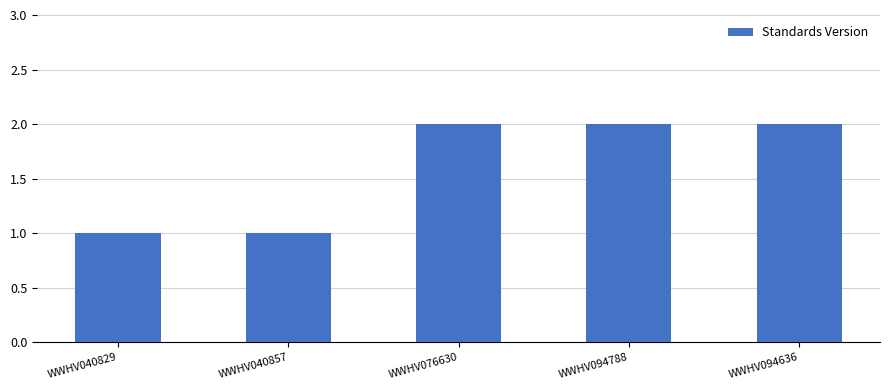

The chart shows a value of 2 at WWHV094636. True or false?

True